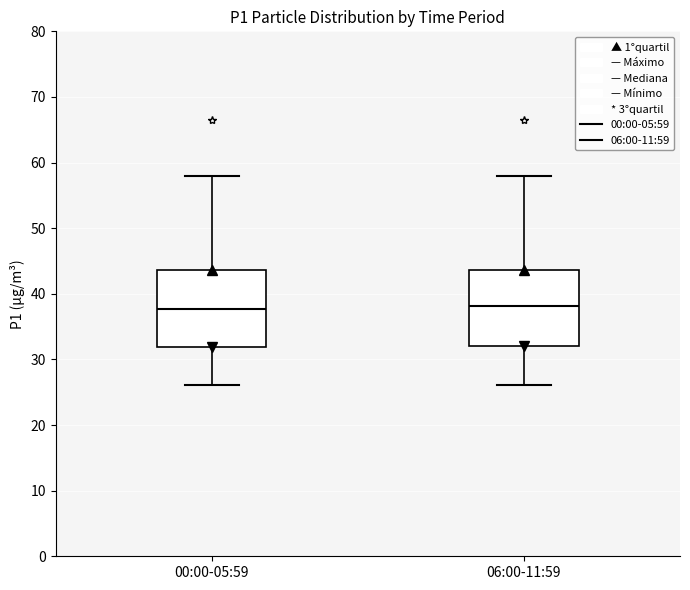

Reading left to right, transcribe this box plot: for each box, give where its median line is, the range the box spans, and where its two whiskers end, as read against the y-axis. The values are not printed on the chart, so give them approximately, as read against the axis.

00:00-05:59: median 38, box 32 to 44, whiskers 26 to 58
06:00-11:59: median 38, box 32 to 44, whiskers 26 to 58